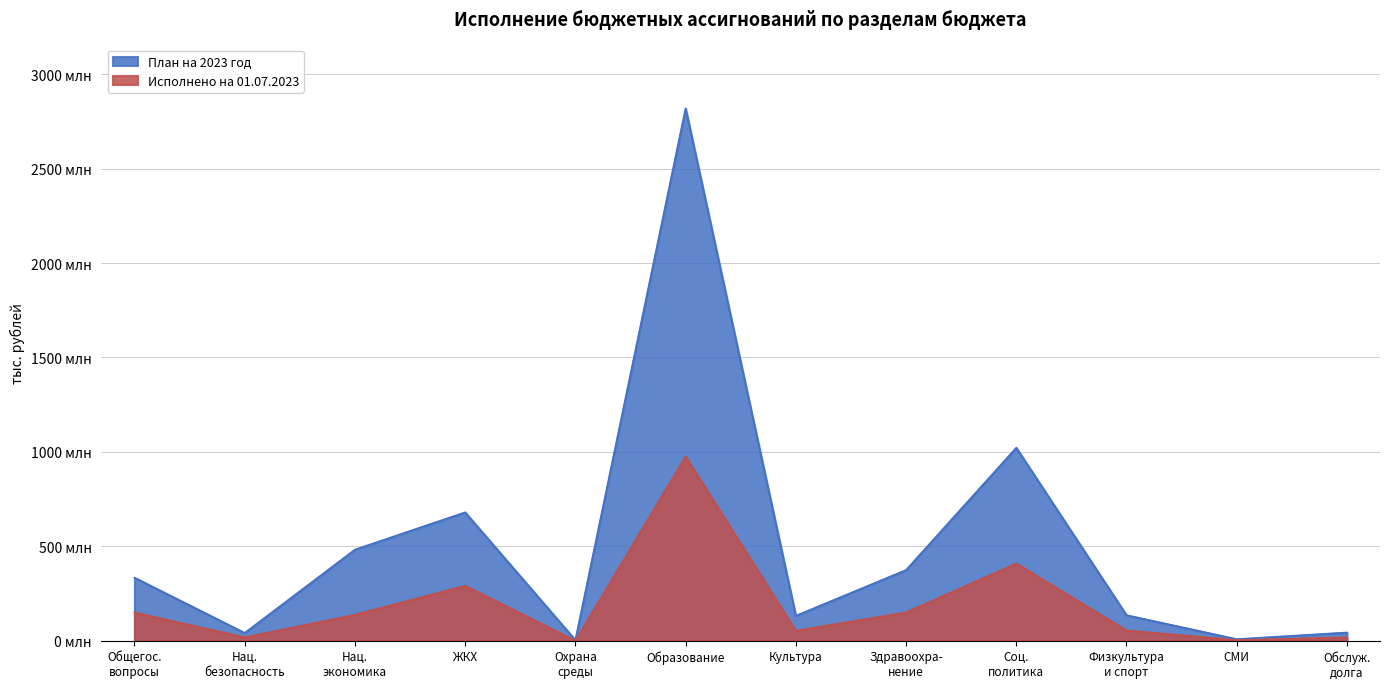

Is it true that Исполнено на 01.07.2023 equals 52664.5 at Культура?

True